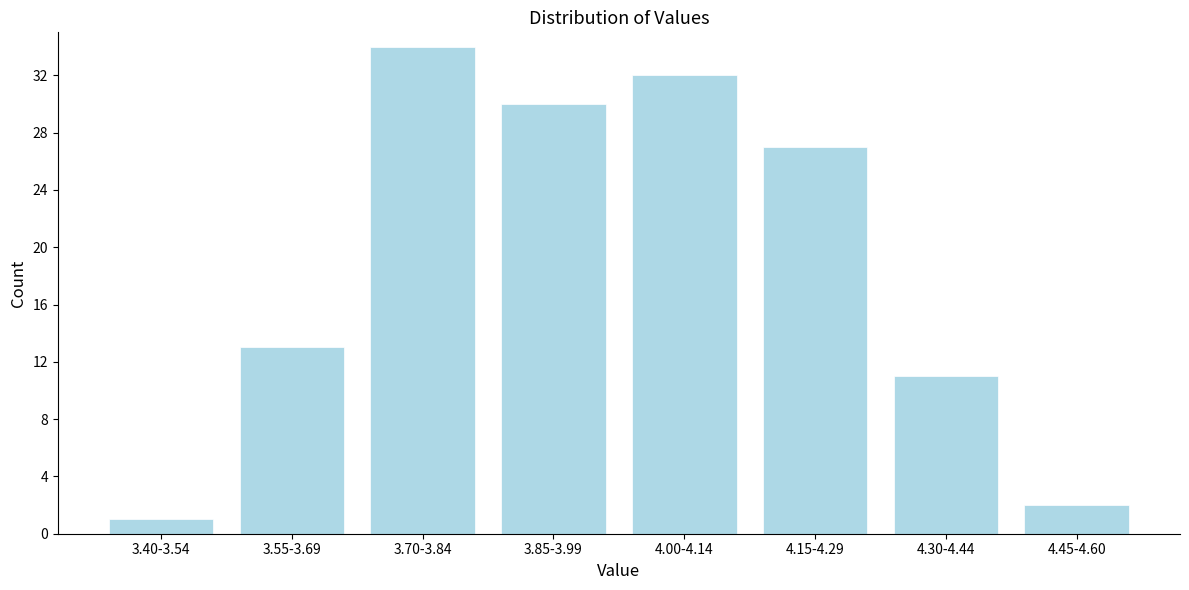

Reading left to right, list all the values displayed in this chart.

3.40-3.54=1	3.55-3.69=13	3.70-3.84=34	3.85-3.99=30	4.00-4.14=32	4.15-4.29=27	4.30-4.44=11	4.45-4.60=2